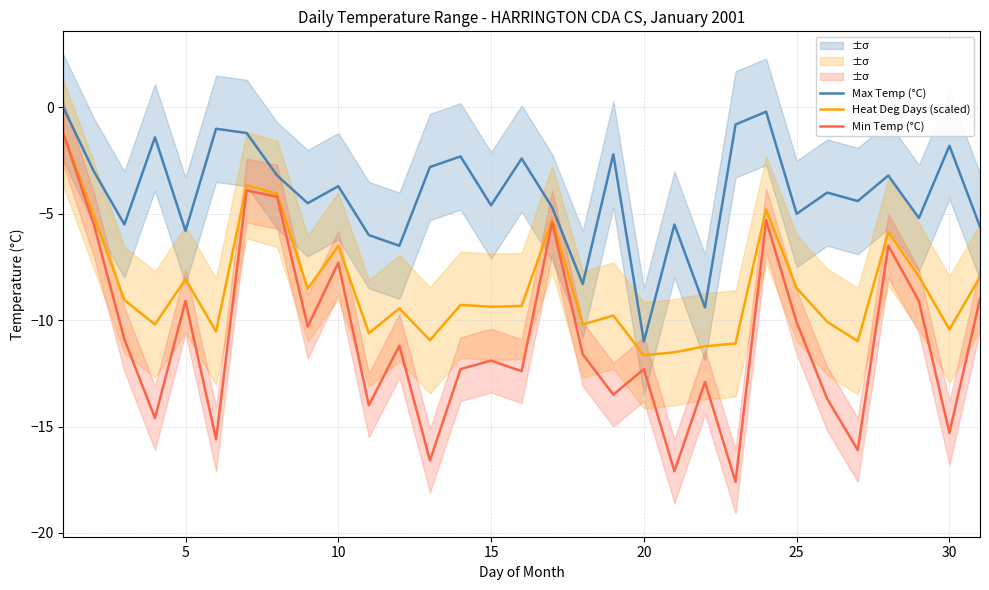

True or false: Heat Deg Days (scaled) and Max Temp (°C) cross at least once.

False